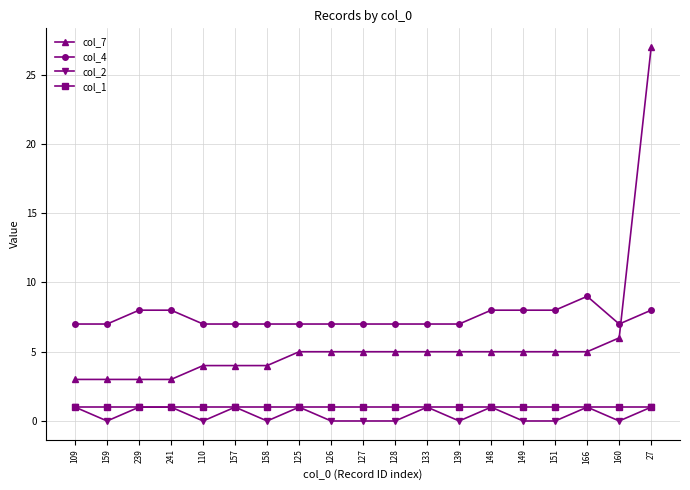

What is the label of the 7th point from the right?

139